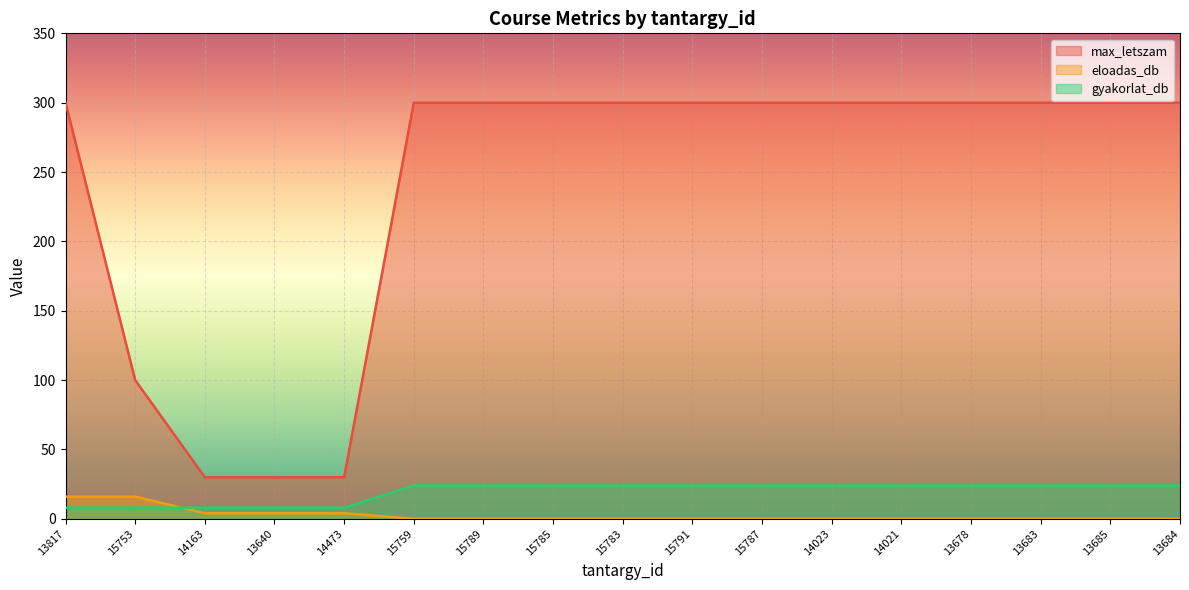

Count the eloadas_db values in the range 0 to 4.

15